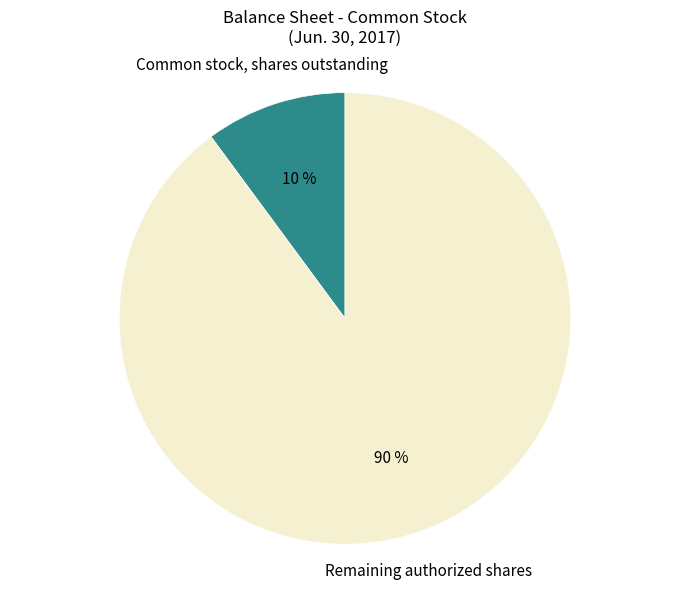

What is the smallest slice in the pie chart?

Common stock, shares outstanding